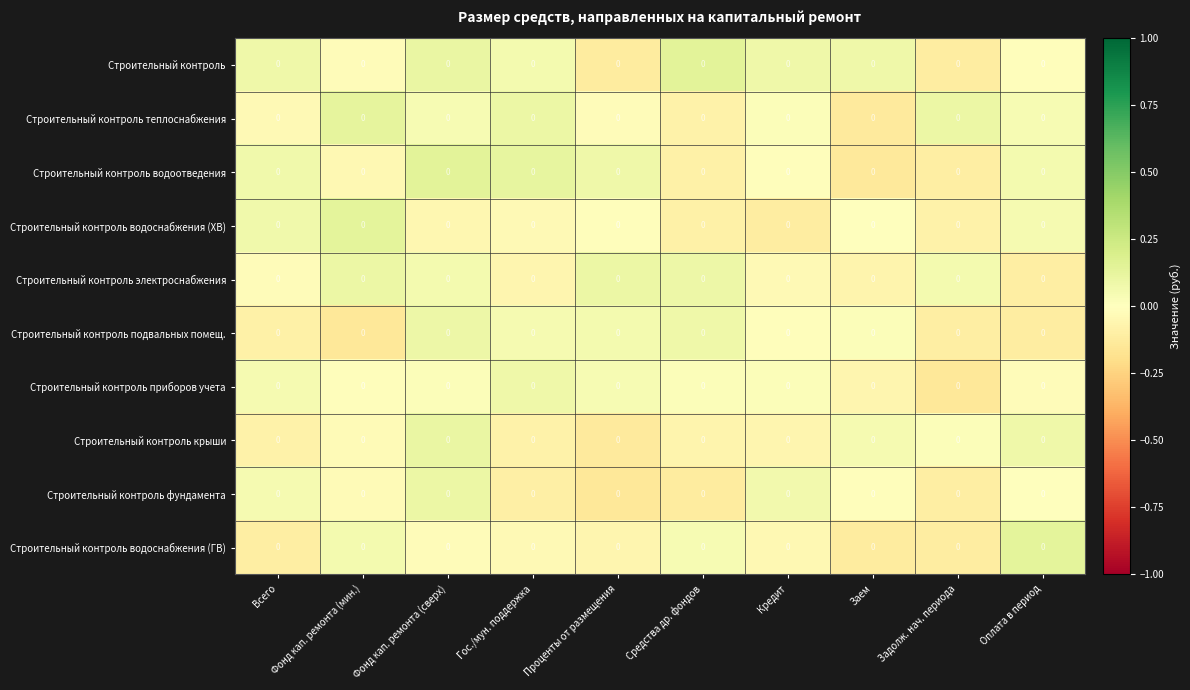

Reading left to right, transcribe all the data shown in this chart.

Строительный контроль: Всего=0.0	Фонд кап. ремонта (мин.)=0.0	Фонд кап. ремонта (сверх)=0.0	Гос./мун. поддержка=0.0	Проценты от размещения=0.0	Средства др. фондов=0.0	Кредит=0.0	Заем=0.0	Задолж. нач. периода=0.0	Оплата в период=0.0
Строительный контроль теплоснабжения: Всего=0.0	Фонд кап. ремонта (мин.)=0.0	Фонд кап. ремонта (сверх)=0.0	Гос./мун. поддержка=0.0	Проценты от размещения=0.0	Средства др. фондов=0.0	Кредит=0.0	Заем=0.0	Задолж. нач. периода=0.0	Оплата в период=0.0
Строительный контроль водоотведения: Всего=0.0	Фонд кап. ремонта (мин.)=0.0	Фонд кап. ремонта (сверх)=0.0	Гос./мун. поддержка=0.0	Проценты от размещения=0.0	Средства др. фондов=0.0	Кредит=0.0	Заем=0.0	Задолж. нач. периода=0.0	Оплата в период=0.0
Строительный контроль водоснабжения (ХВ): Всего=0.0	Фонд кап. ремонта (мин.)=0.0	Фонд кап. ремонта (сверх)=0.0	Гос./мун. поддержка=0.0	Проценты от размещения=0.0	Средства др. фондов=0.0	Кредит=0.0	Заем=0.0	Задолж. нач. периода=0.0	Оплата в период=0.0
Строительный контроль электроснабжения: Всего=0.0	Фонд кап. ремонта (мин.)=0.0	Фонд кап. ремонта (сверх)=0.0	Гос./мун. поддержка=0.0	Проценты от размещения=0.0	Средства др. фондов=0.0	Кредит=0.0	Заем=0.0	Задолж. нач. периода=0.0	Оплата в период=0.0
Строительный контроль подвальных помещ.: Всего=0.0	Фонд кап. ремонта (мин.)=0.0	Фонд кап. ремонта (сверх)=0.0	Гос./мун. поддержка=0.0	Проценты от размещения=0.0	Средства др. фондов=0.0	Кредит=0.0	Заем=0.0	Задолж. нач. периода=0.0	Оплата в период=0.0
Строительный контроль приборов учета: Всего=0.0	Фонд кап. ремонта (мин.)=0.0	Фонд кап. ремонта (сверх)=0.0	Гос./мун. поддержка=0.0	Проценты от размещения=0.0	Средства др. фондов=0.0	Кредит=0.0	Заем=0.0	Задолж. нач. периода=0.0	Оплата в период=0.0
Строительный контроль крыши: Всего=0.0	Фонд кап. ремонта (мин.)=0.0	Фонд кап. ремонта (сверх)=0.0	Гос./мун. поддержка=0.0	Проценты от размещения=0.0	Средства др. фондов=0.0	Кредит=0.0	Заем=0.0	Задолж. нач. периода=0.0	Оплата в период=0.0
Строительный контроль фундамента: Всего=0.0	Фонд кап. ремонта (мин.)=0.0	Фонд кап. ремонта (сверх)=0.0	Гос./мун. поддержка=0.0	Проценты от размещения=0.0	Средства др. фондов=0.0	Кредит=0.0	Заем=0.0	Задолж. нач. периода=0.0	Оплата в период=0.0
Строительный контроль водоснабжения (ГВ): Всего=0.0	Фонд кап. ремонта (мин.)=0.0	Фонд кап. ремонта (сверх)=0.0	Гос./мун. поддержка=0.0	Проценты от размещения=0.0	Средства др. фондов=0.0	Кредит=0.0	Заем=0.0	Задолж. нач. периода=0.0	Оплата в период=0.0